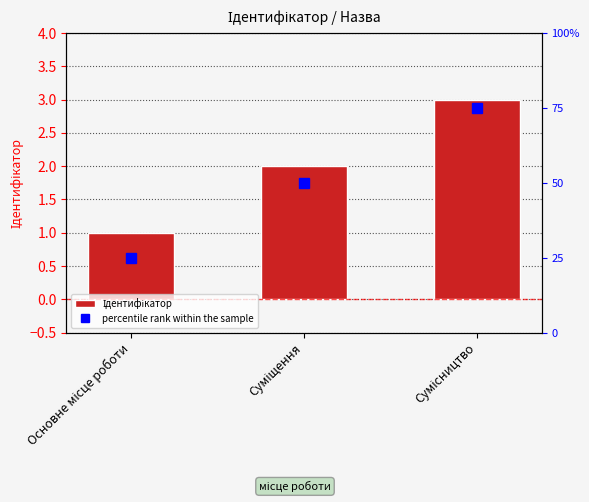

What is the label of the 2nd bar from the right?

Суміщення